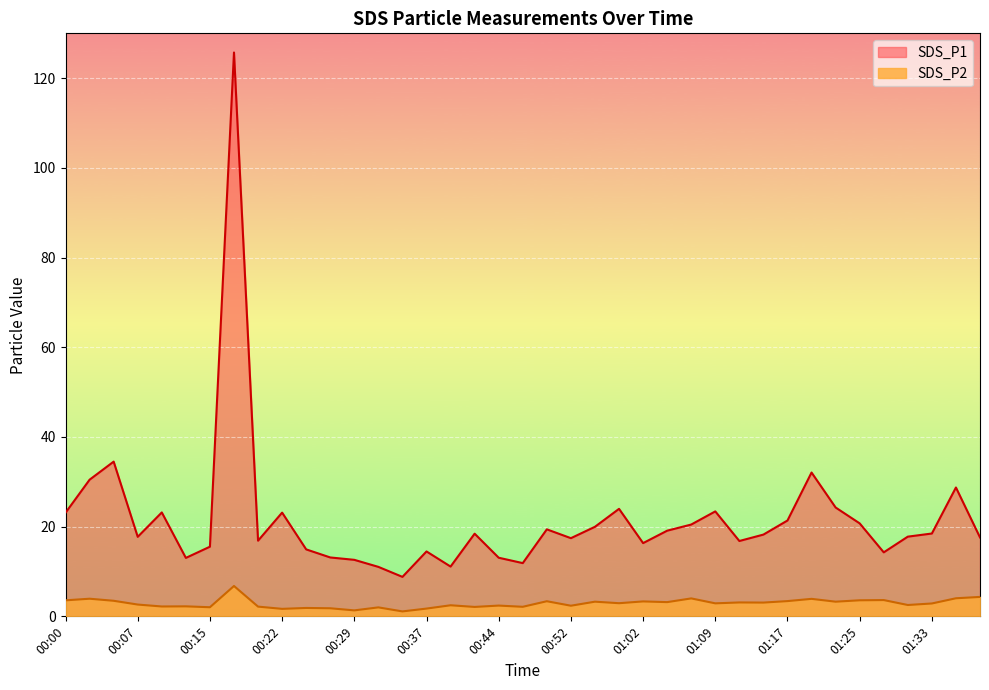

How many interior local valleys does the SDS_P2 series have?

14